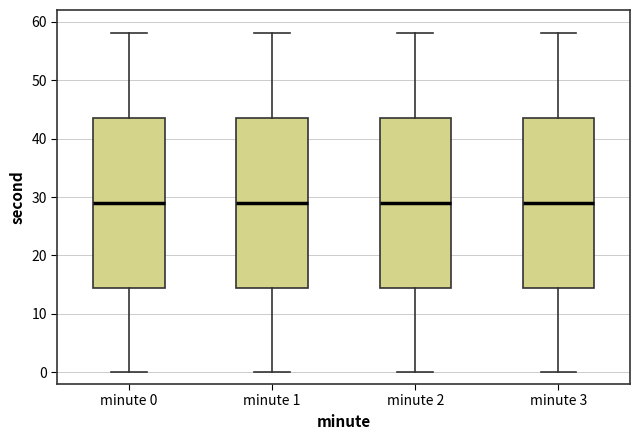

Reading left to right, transcribe this box plot: for each box, give where its median line is, the range the box spans, and where its two whiskers end, as read against the y-axis. The values are not printed on the chart, so give them approximately, as read against the axis.

minute 0: median 29, box 15 to 44, whiskers 0 to 58
minute 1: median 29, box 15 to 44, whiskers 0 to 58
minute 2: median 29, box 15 to 44, whiskers 0 to 58
minute 3: median 29, box 15 to 44, whiskers 0 to 58